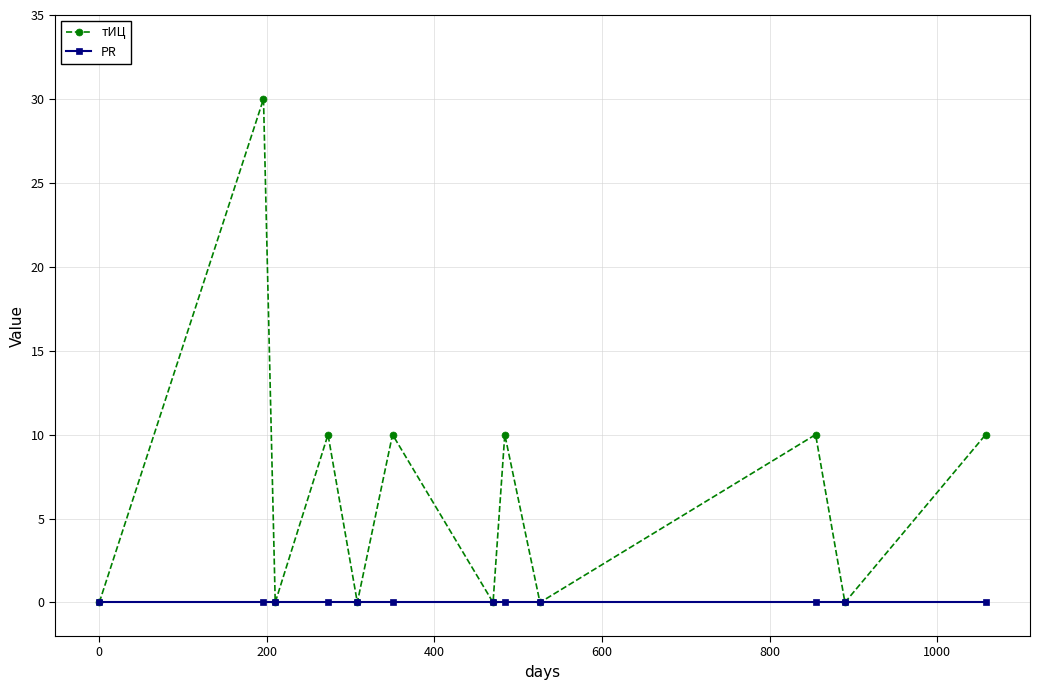

Reading left to right, list all the values displayed in this chart.

тИЦ: 0	30	0	10	0	10	0	10	0	10	0	10
PR: 0	0	0	0	0	0	0	0	0	0	0	0